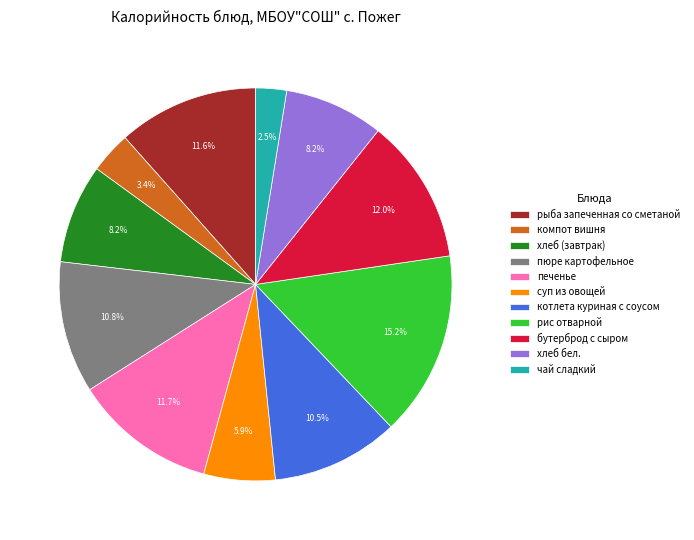

To the nearest percent, what is the difference between the largest and smallest slice percentages?

13%